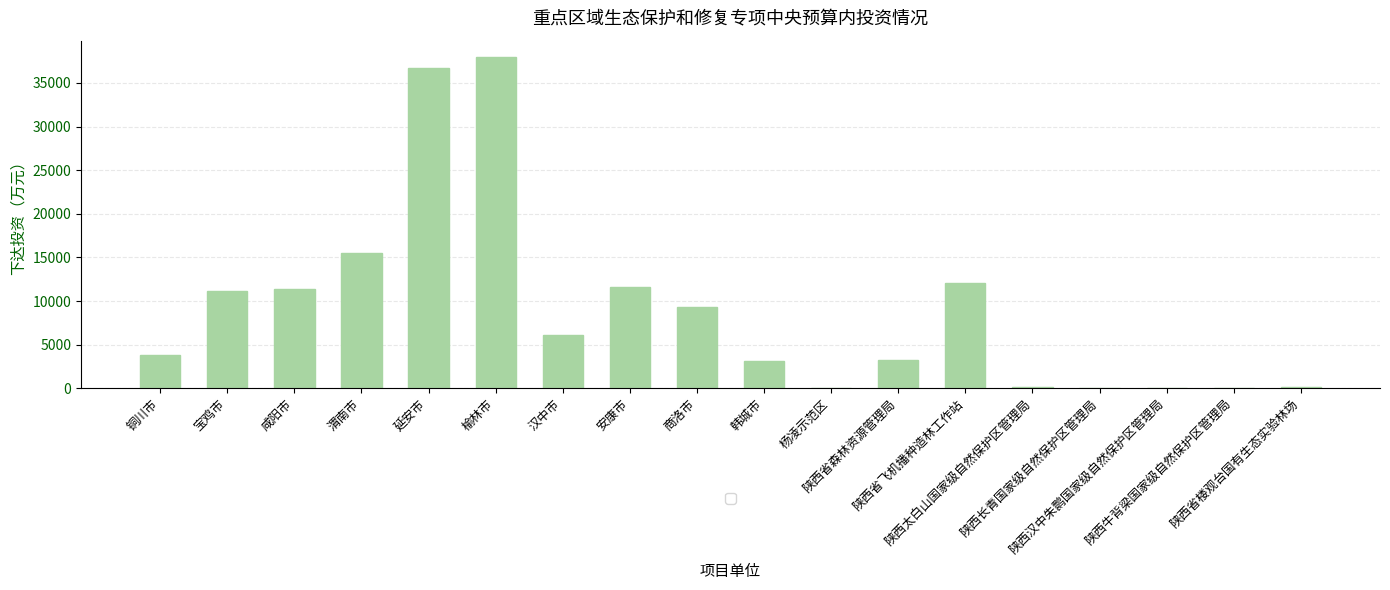

What is the sum of all values?

162563.0